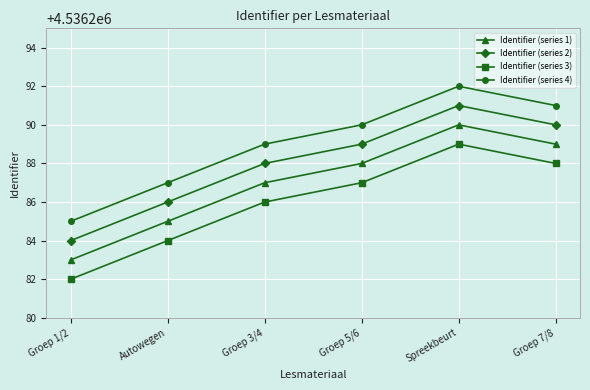

What is the label of the 1st point from the right?

Groep 7/8